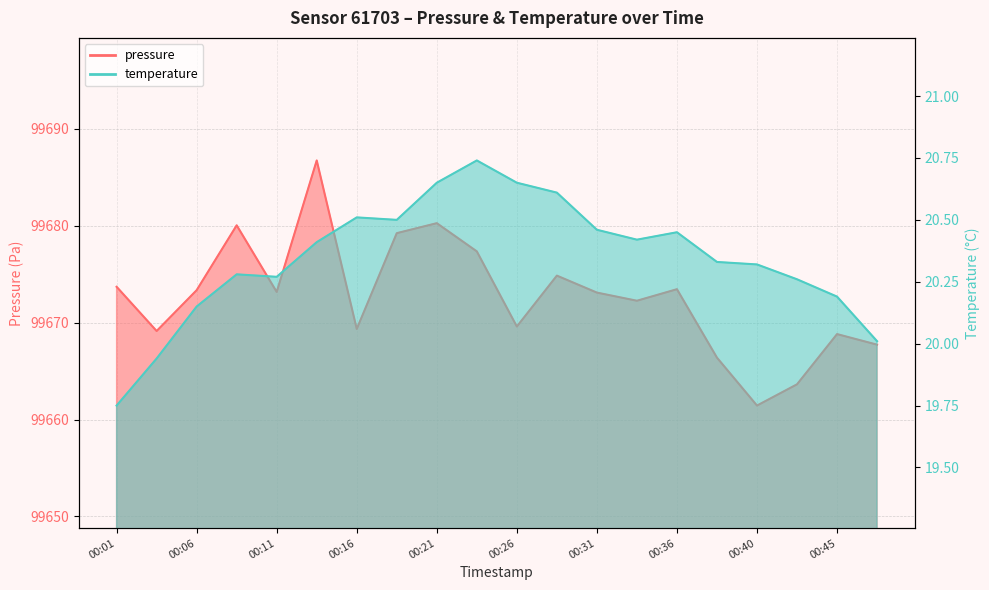

How many lines are shown in the chart?

2